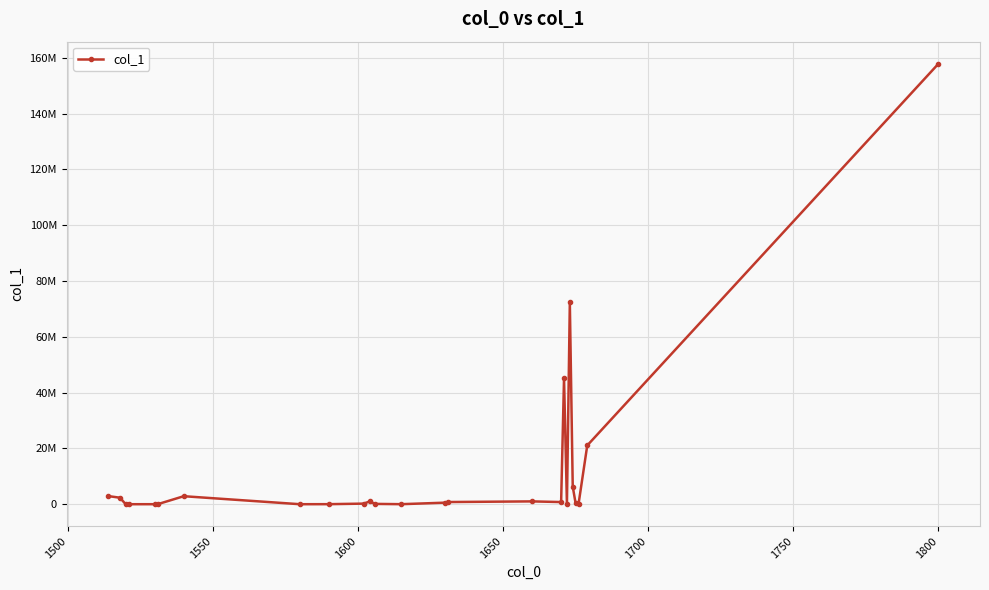

Is this an area chart (filled region under the line)?

No